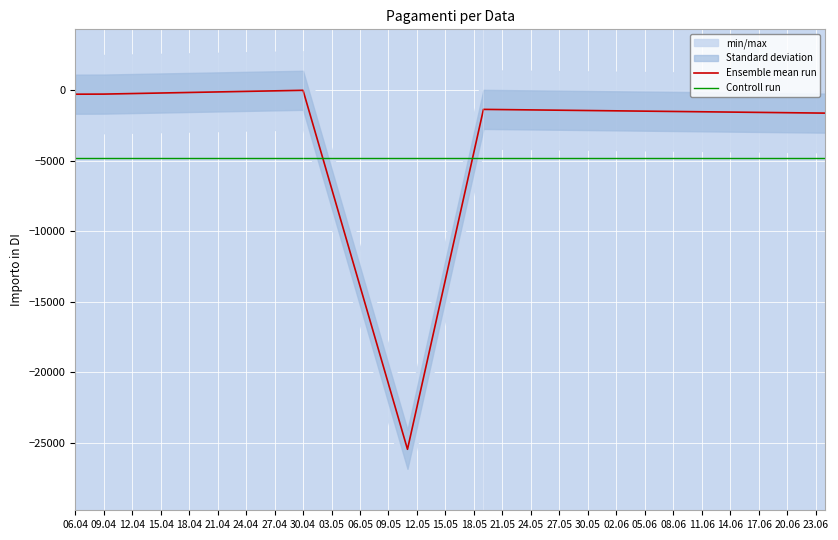

Reading left to right, extract all data points from this chart.

Ensemble mean run: -276.0	-269.0	0.0	-25445.9	-1352.1	-1617.0
Controll run: -4826.7	-4826.7	-4826.7	-4826.7	-4826.7	-4826.7